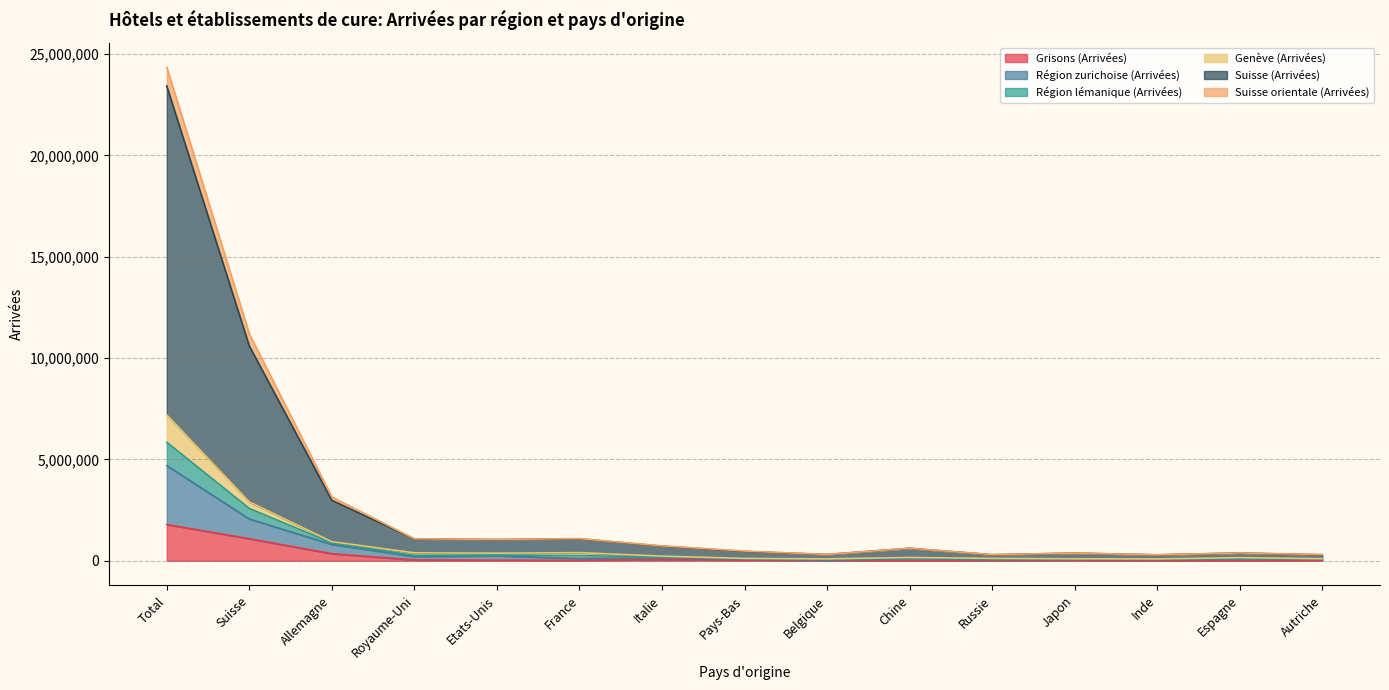

The value of Suisse orientale (Arrivées) at Autriche is 84242. True or false?

True